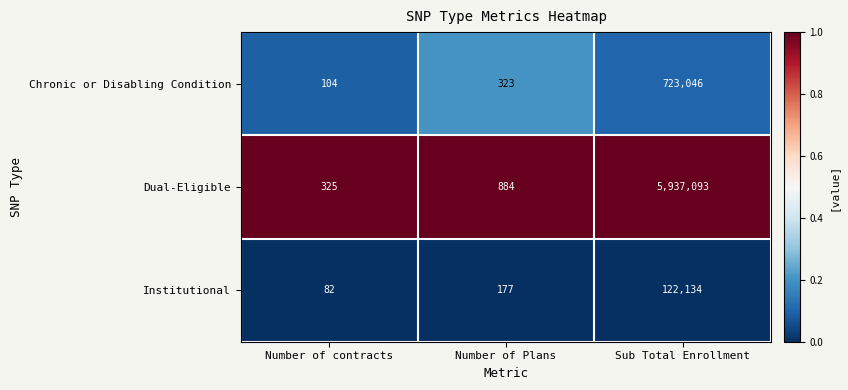

Which series has the widest spread of values?

Dual-Eligible